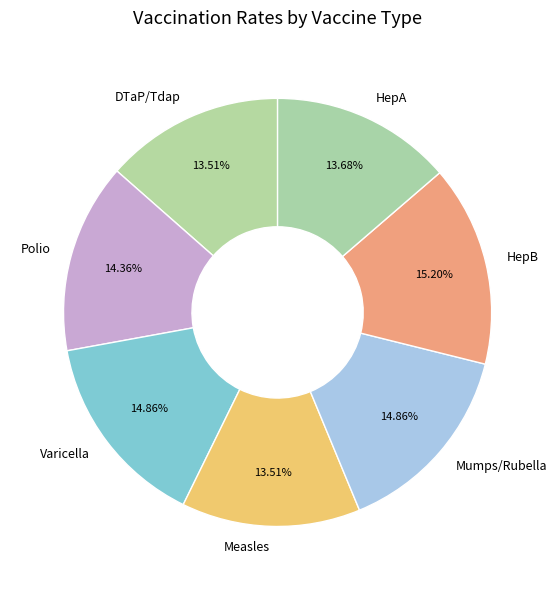

Between DTaP/Tdap and Polio, which is larger?

Polio